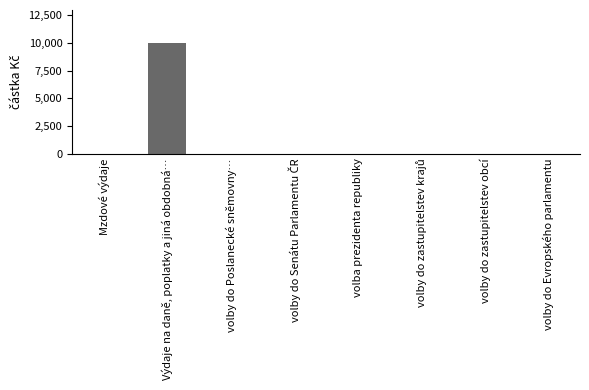

What is the sum of all values?

9978